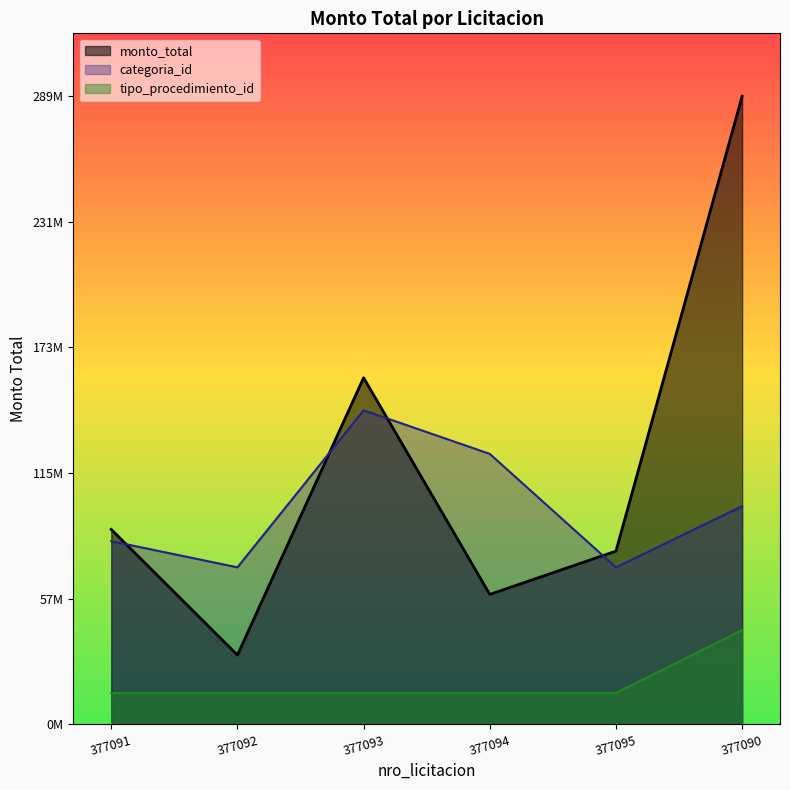

How many series are shown in this chart?

3